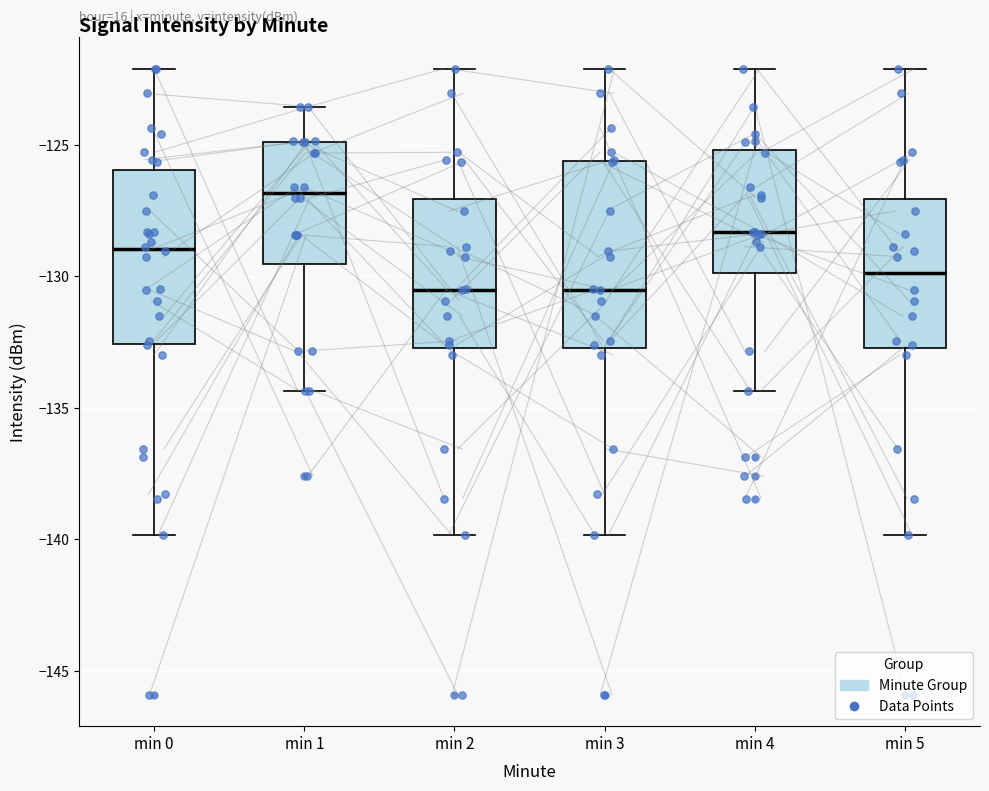

Reading left to right, read every box against the y-axis: the position of its median line, the range the box covers, and the ends of its whiskers. The values are not printed on the chart, so give them approximately, as read against the axis.

min 0: median -129.0, box -132.5 to -126.0, whiskers -140.0 to -122.0
min 1: median -127.0, box -129.5 to -125.0, whiskers -134.5 to -123.5
min 2: median -130.5, box -132.5 to -127.0, whiskers -140.0 to -122.0
min 3: median -130.5, box -132.5 to -125.5, whiskers -140.0 to -122.0
min 4: median -128.5, box -130.0 to -125.0, whiskers -134.5 to -122.0
min 5: median -130.0, box -132.5 to -127.0, whiskers -140.0 to -122.0